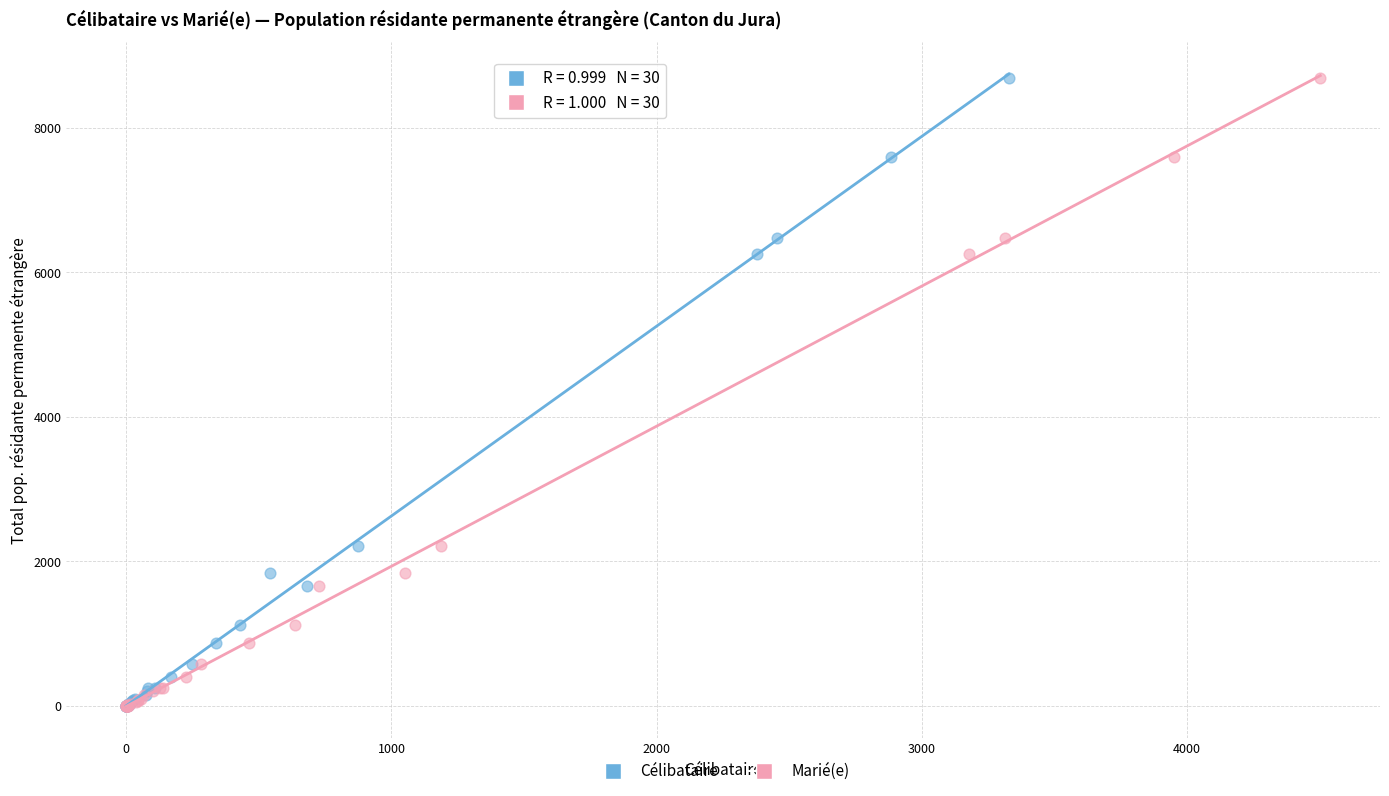

What are all the series names shown in the legend?

Célibataire, Marié(e)